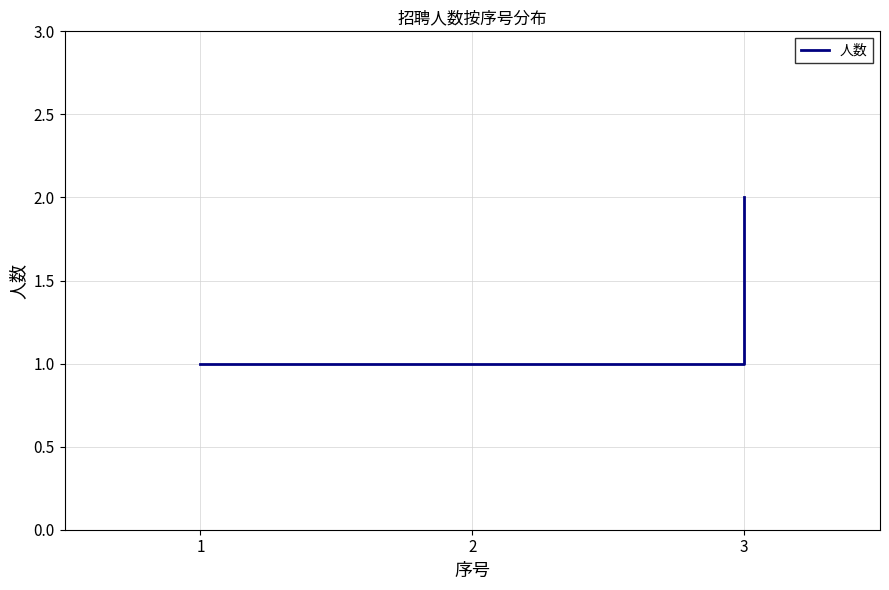

Which category has the highest value across all series?

3